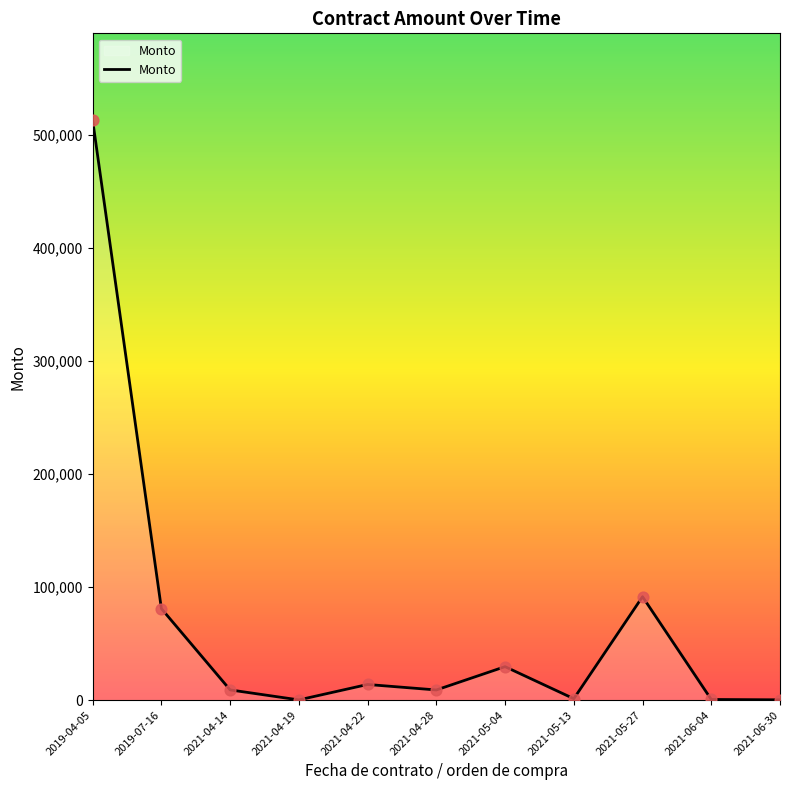

Which has a higher value, 2019-07-16 or 2019-04-05?

2019-04-05